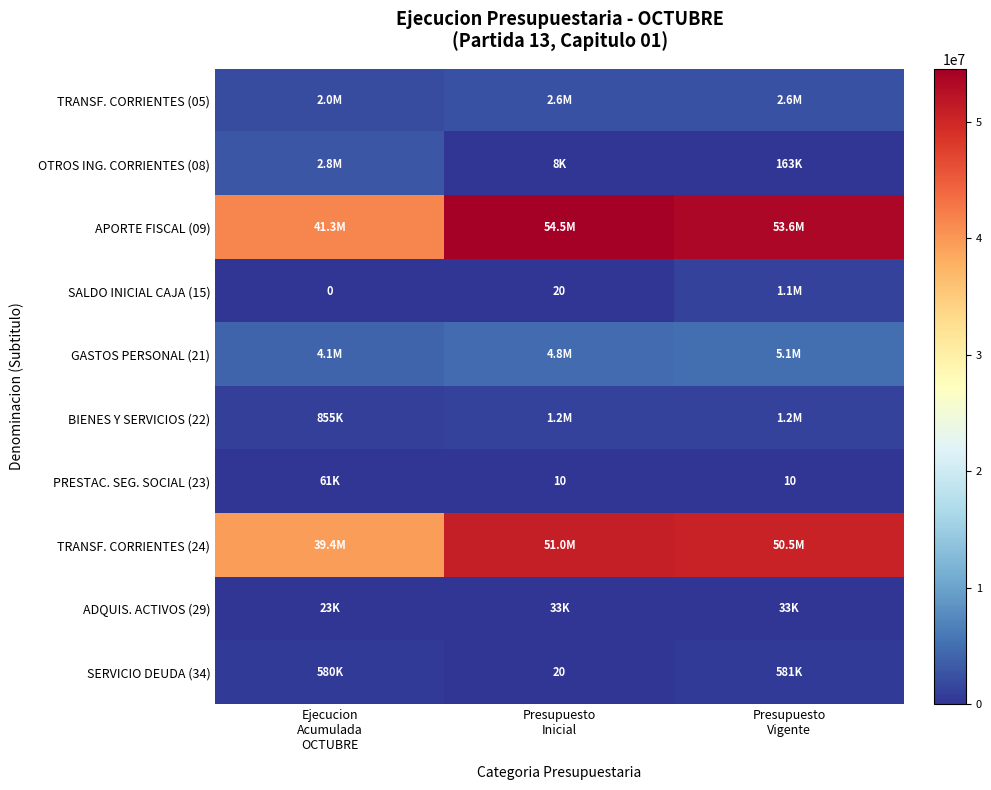

How many PRESTAC. SEG. SOCIAL (23) values are between 10 and 60609?

3